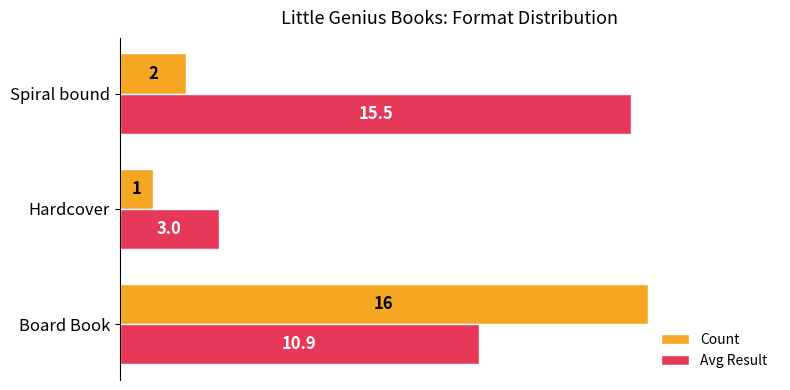

At which label is Count closest to 8?

Spiral bound